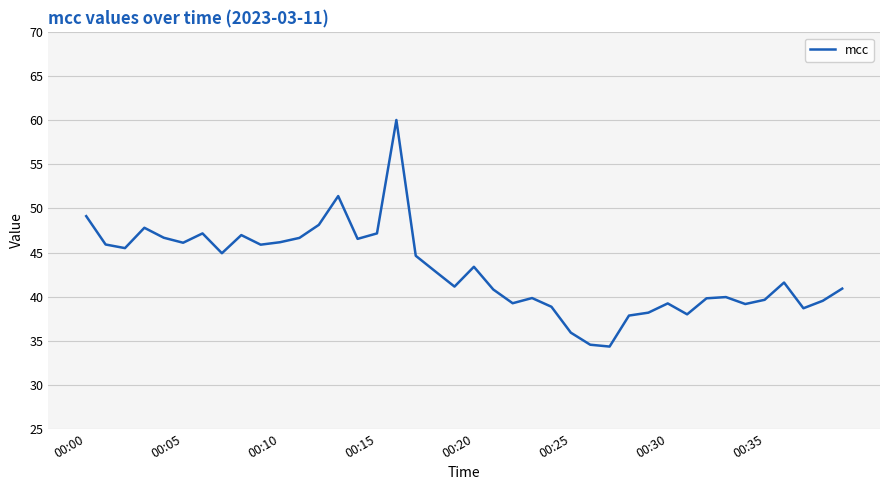

What is the minimum value shown in the chart?

34.3